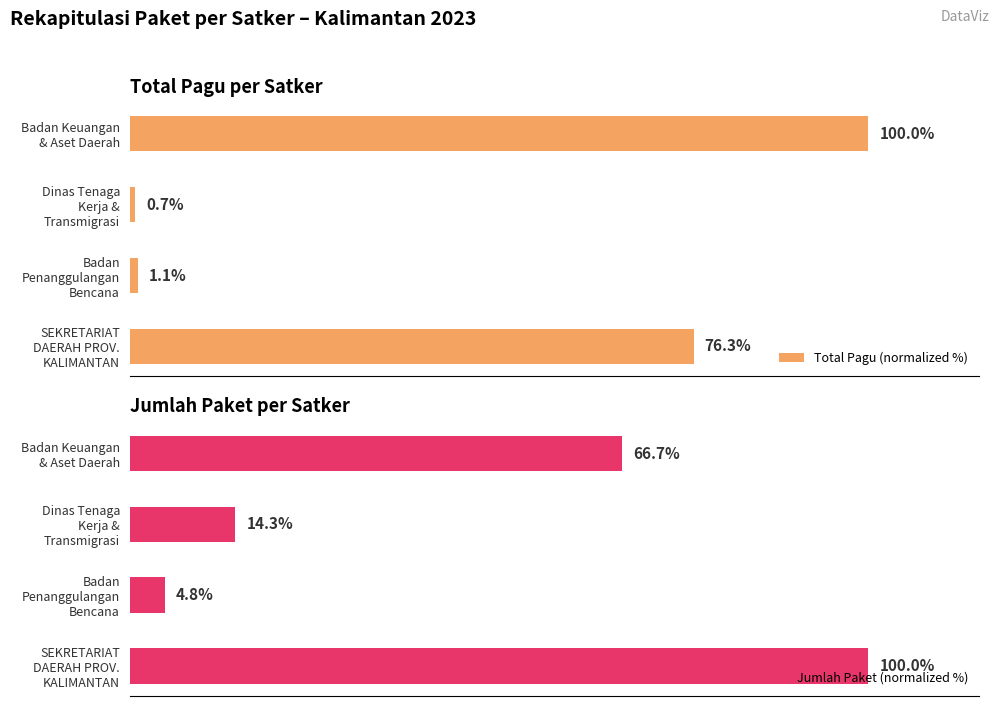

At how many categories does at least one series exceed 86?

2